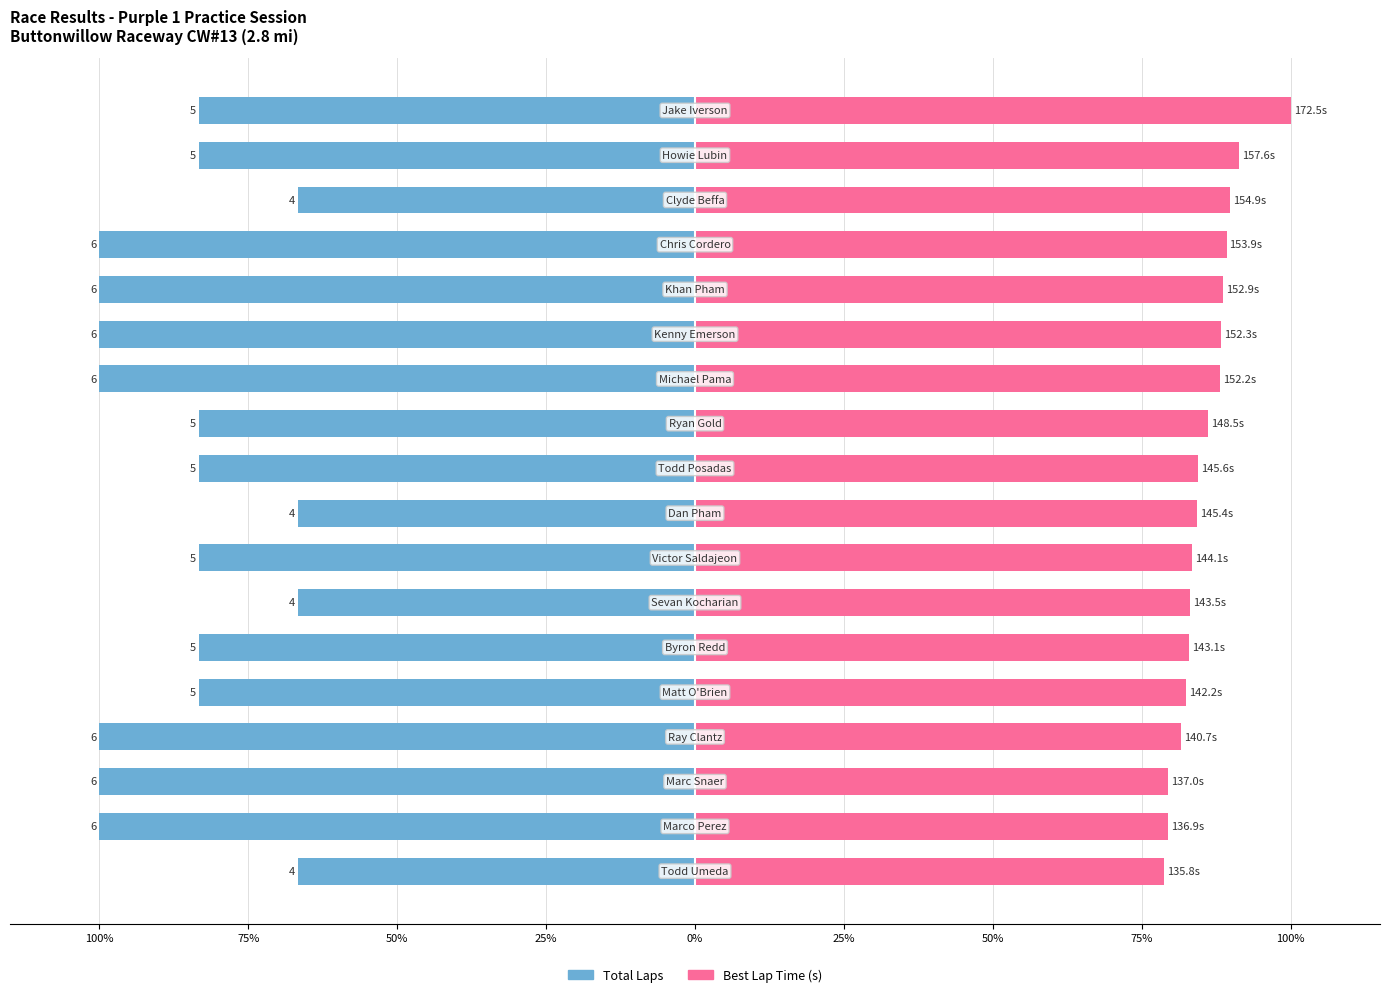

Is the value of Total Laps at 25% greater than the value of Best Lap Time (s) at 75%?

No